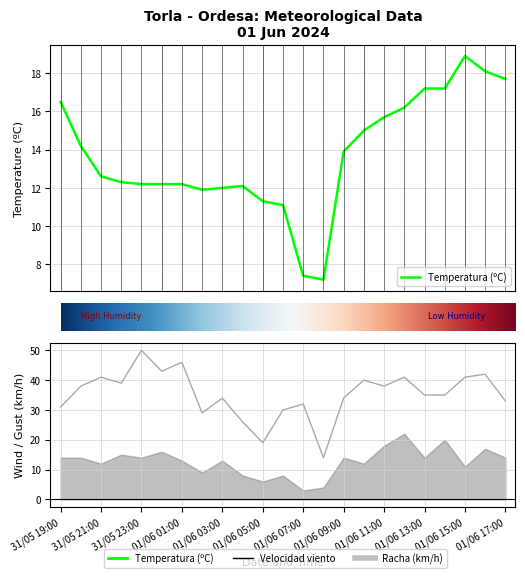

Does the chart display data point markers on the line(s)?

No